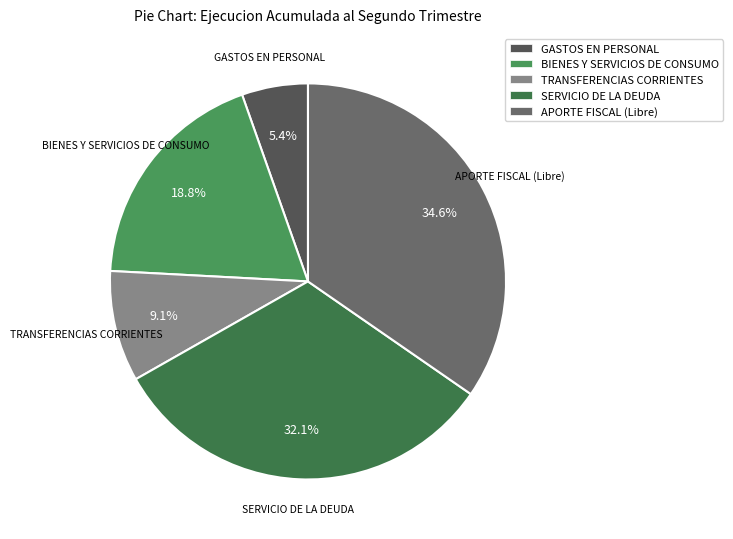

Is there any slice that represents more than half of the pie?

No